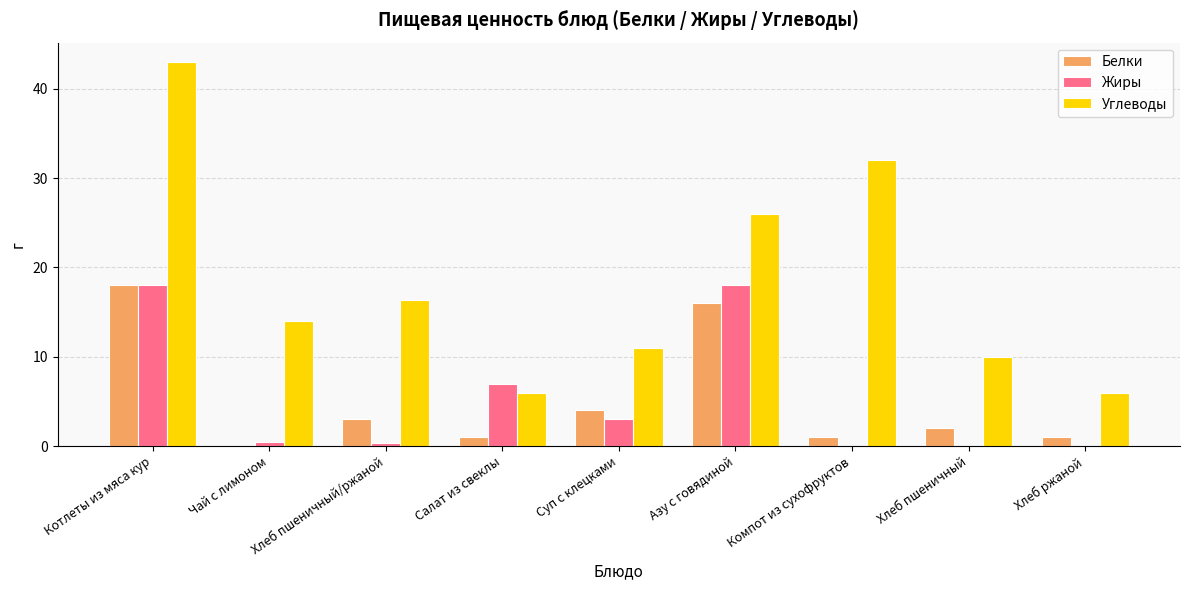

True or false: Белки has a value of 18.0 at Котлеты из мяса кур.

True